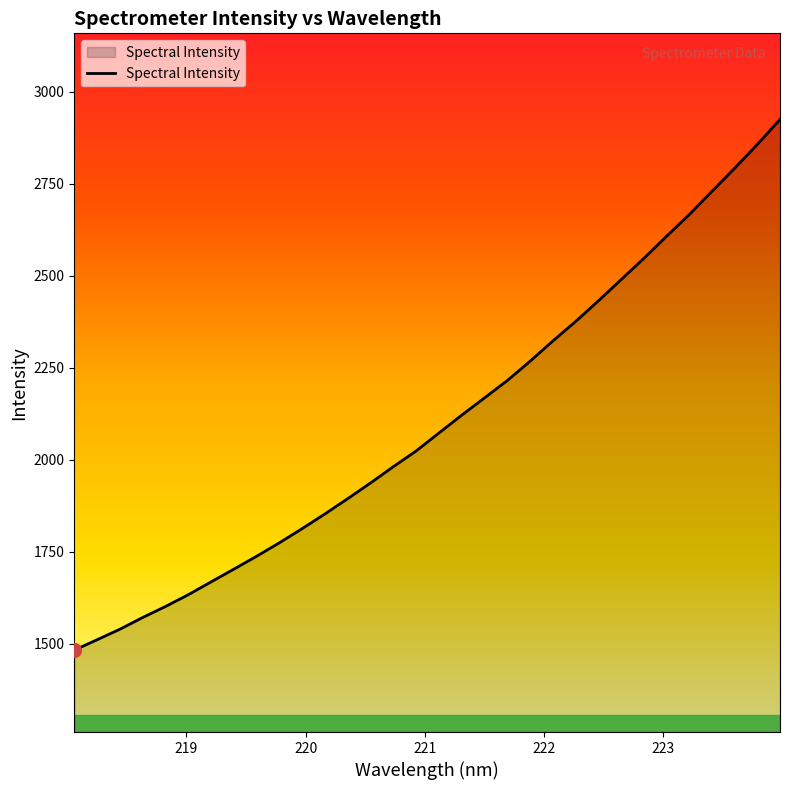

What is the minimum value shown in the chart?

1483.1